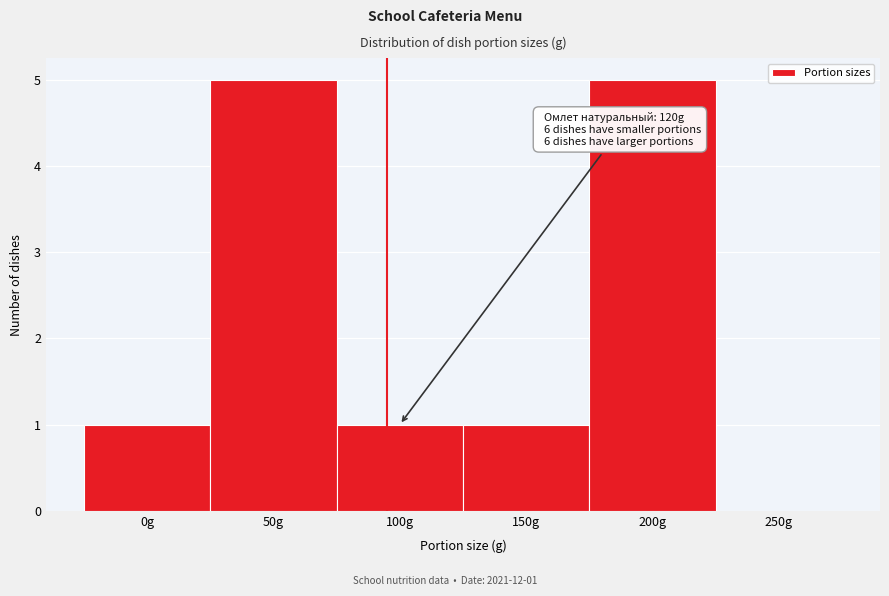

Reading right to left, extract all data points from this chart.

250g=0	200g=5	150g=1	100g=1	50g=5	0g=1